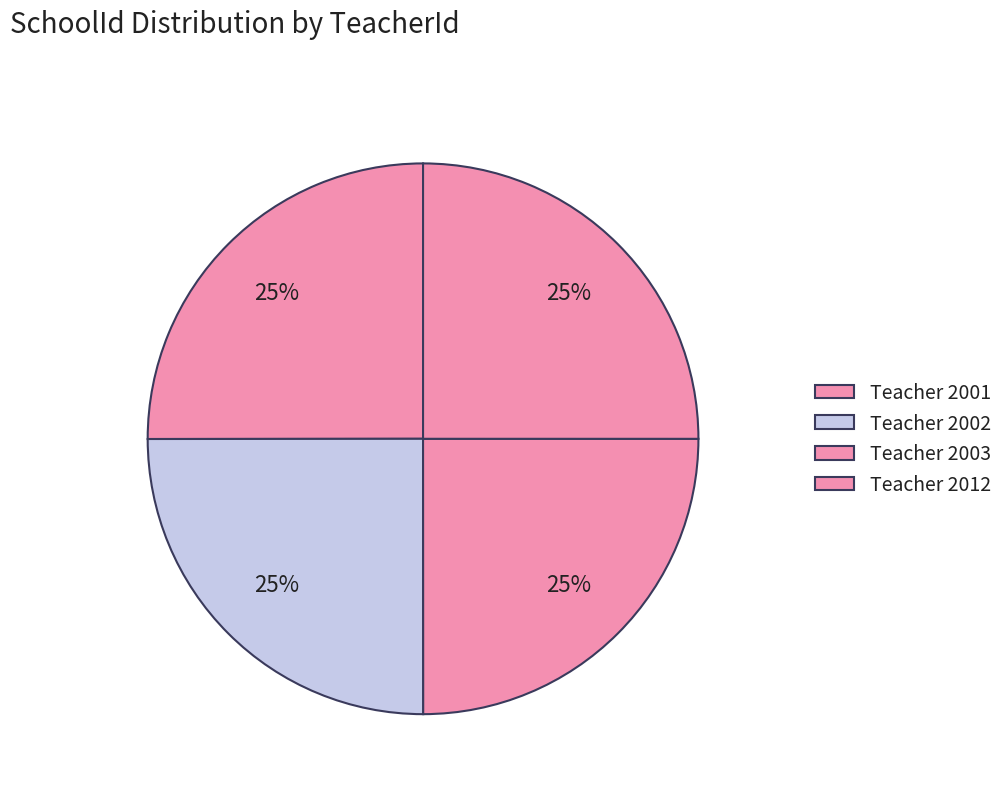

How many slices are in this pie chart?

4